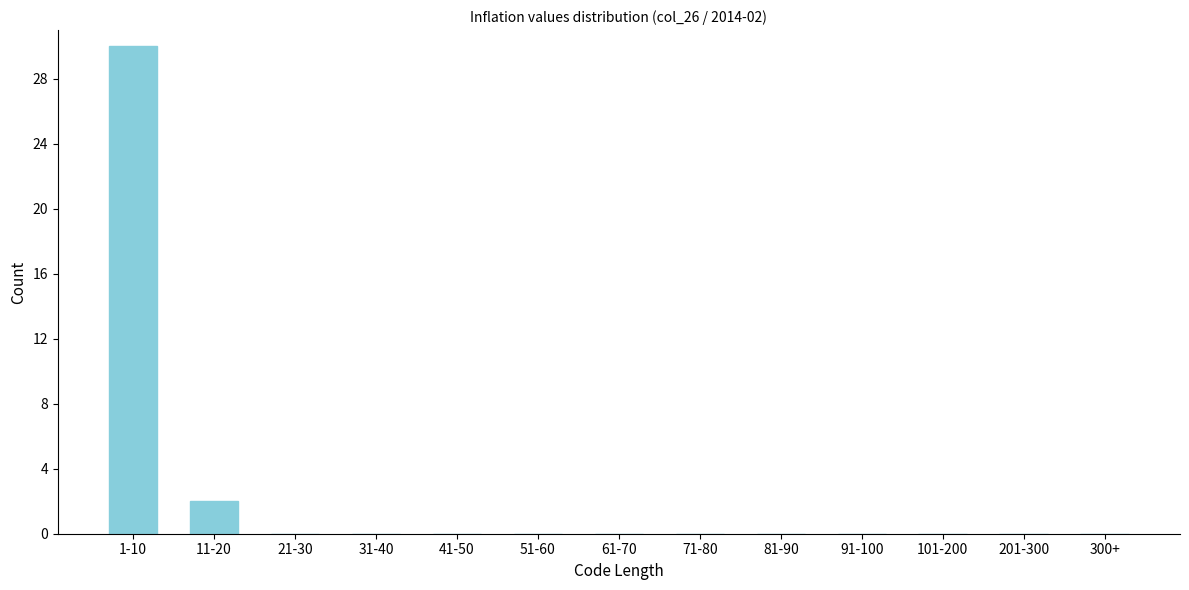

Reading left to right, what are all the values shown in this chart?

1-10=30	11-20=2	21-30=0	31-40=0	41-50=0	51-60=0	61-70=0	71-80=0	81-90=0	91-100=0	101-200=0	201-300=0	300+=0